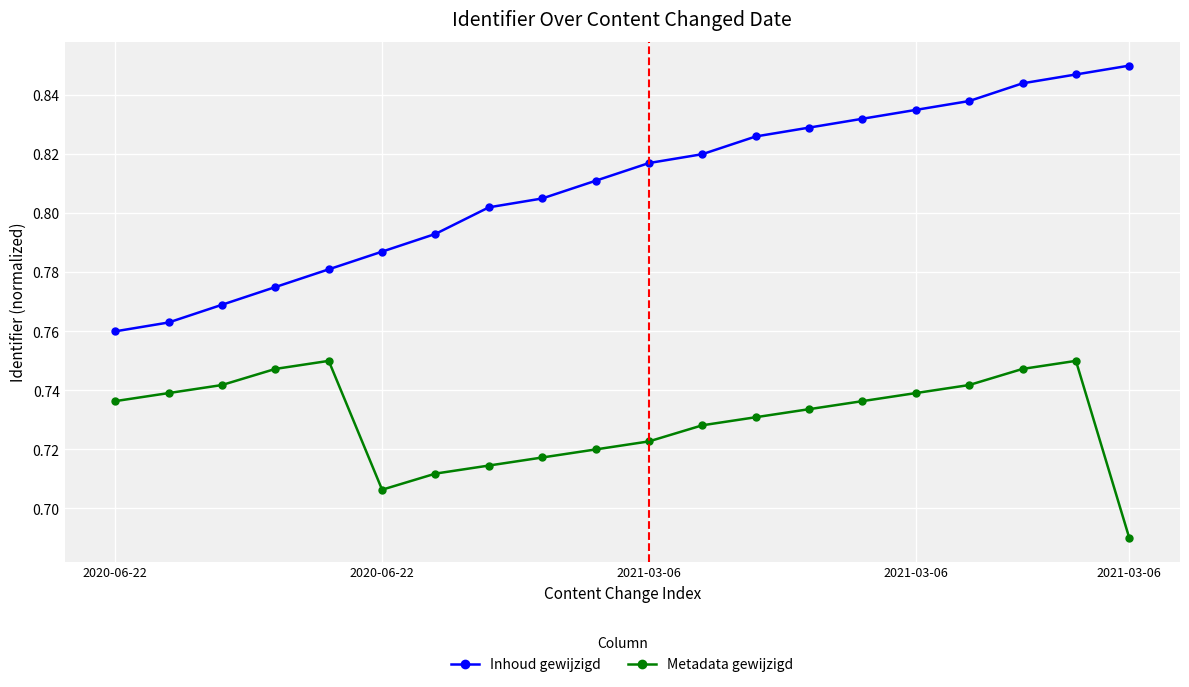

True or false: Inhoud gewijzigd and Metadata gewijzigd cross at least once.

False